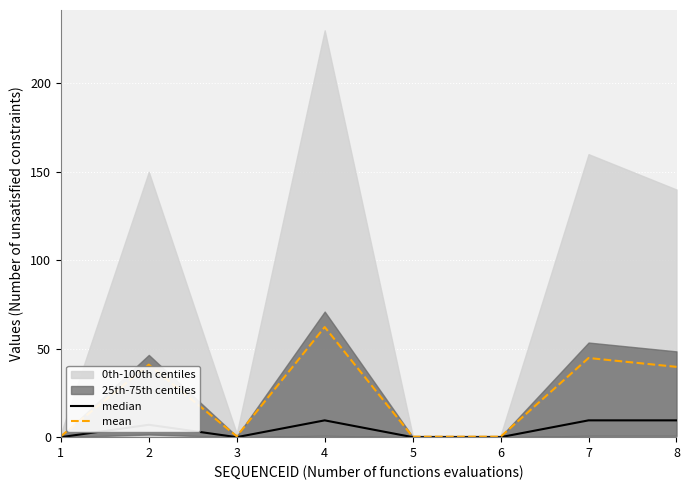

At which category is the sum across all series the highest?

4